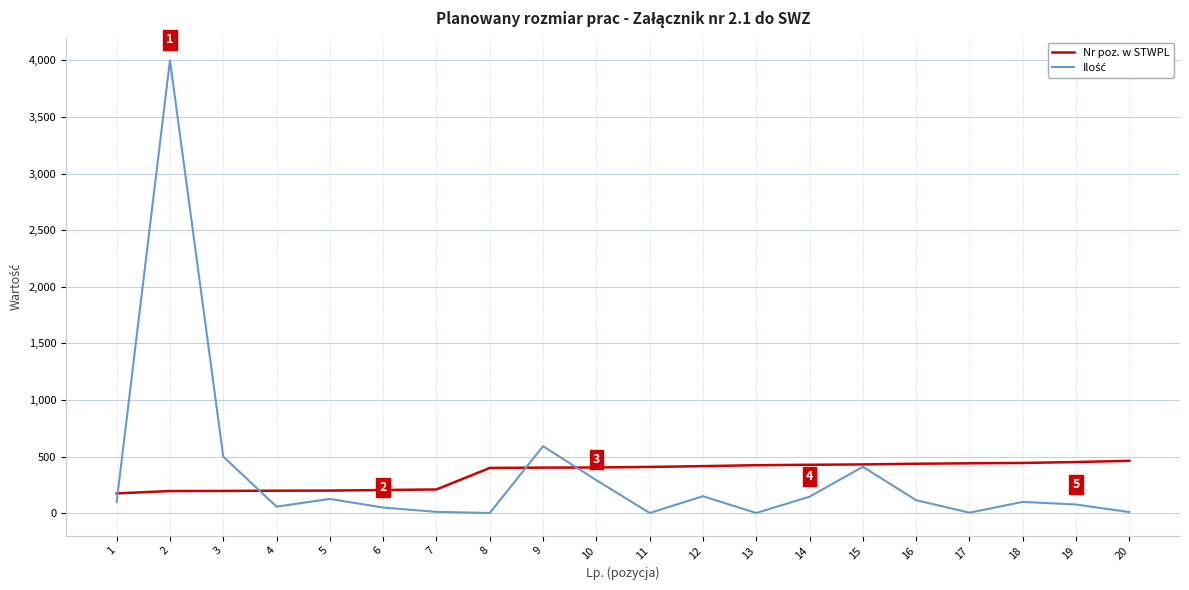

At which category is the sum across all series the highest?

2